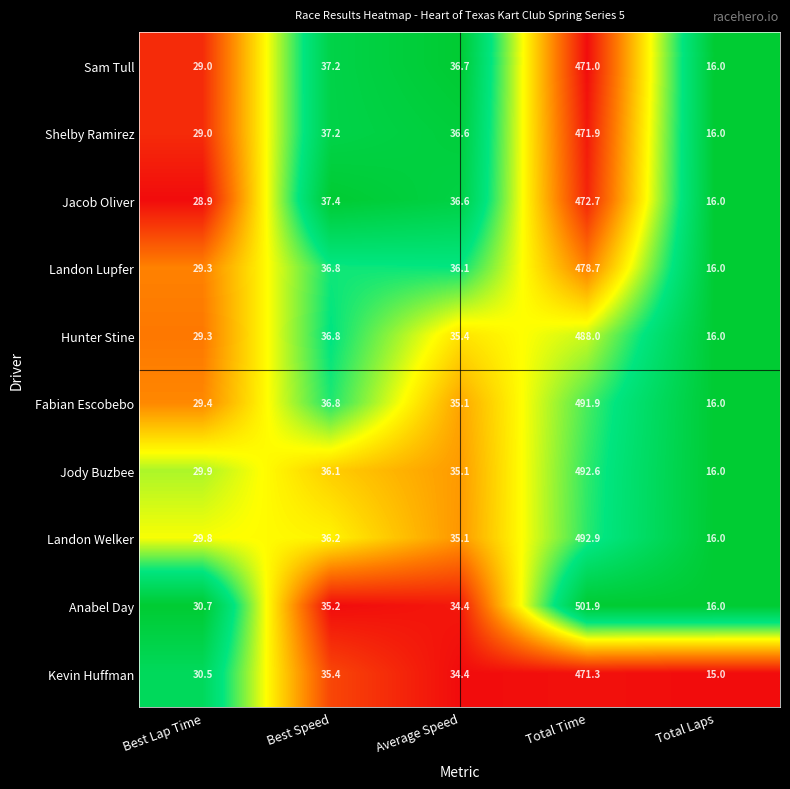

The value of Shelby Ramirez at Total Laps is 11.1. True or false?

False